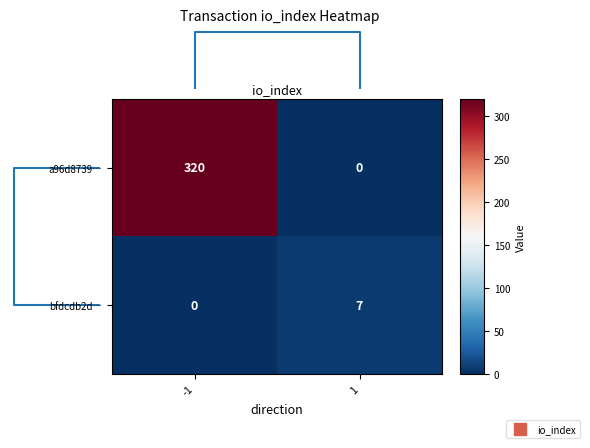

What is the average value of the a96d8739… series?

160